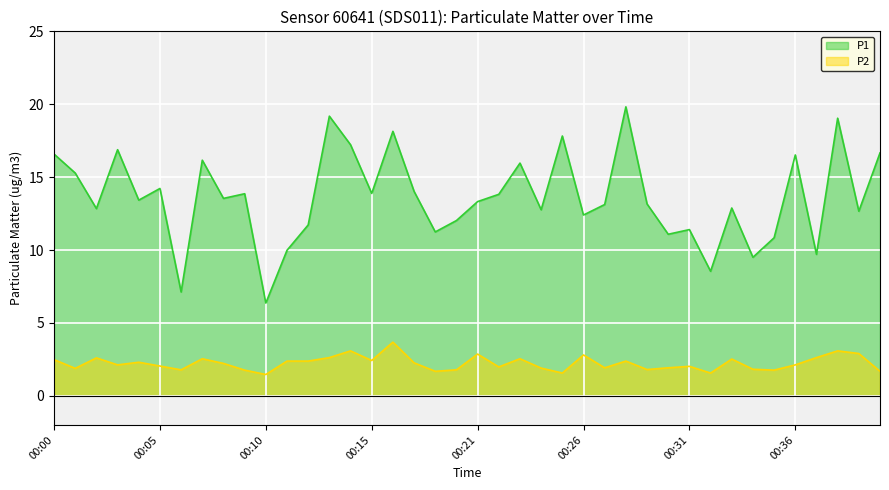

The P1 series shows 9.7 at 00:37. True or false?

True